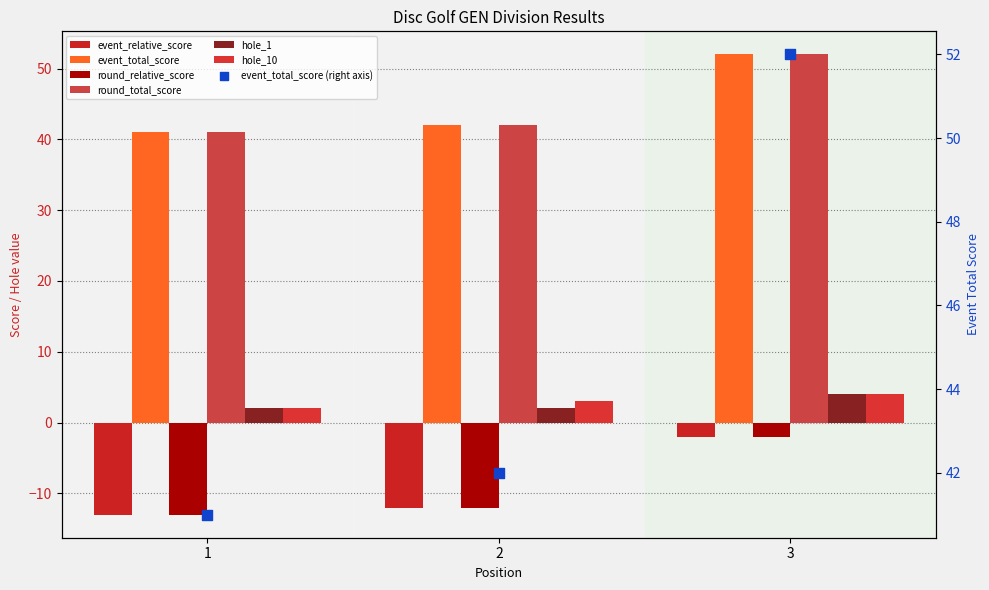

Which series has the largest Y range (max minus min)?

event_relative_score